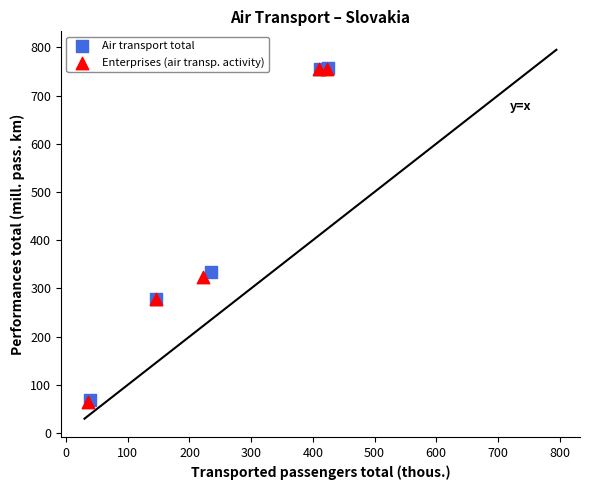

Which series has the widest spread of Y values?

Enterprises (air transp. activity)